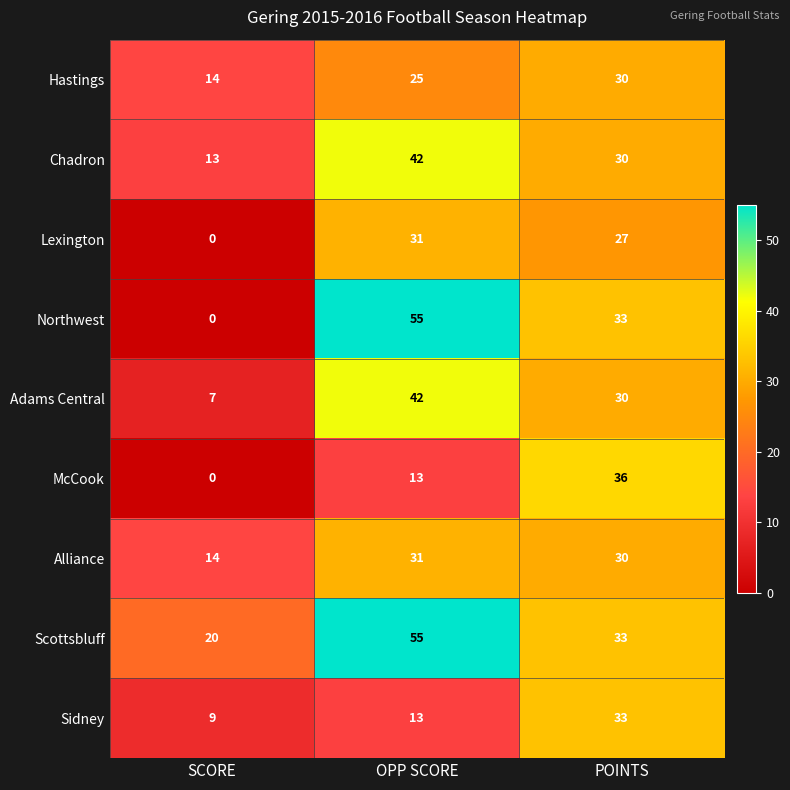

Count the number of categories in the chart.

3